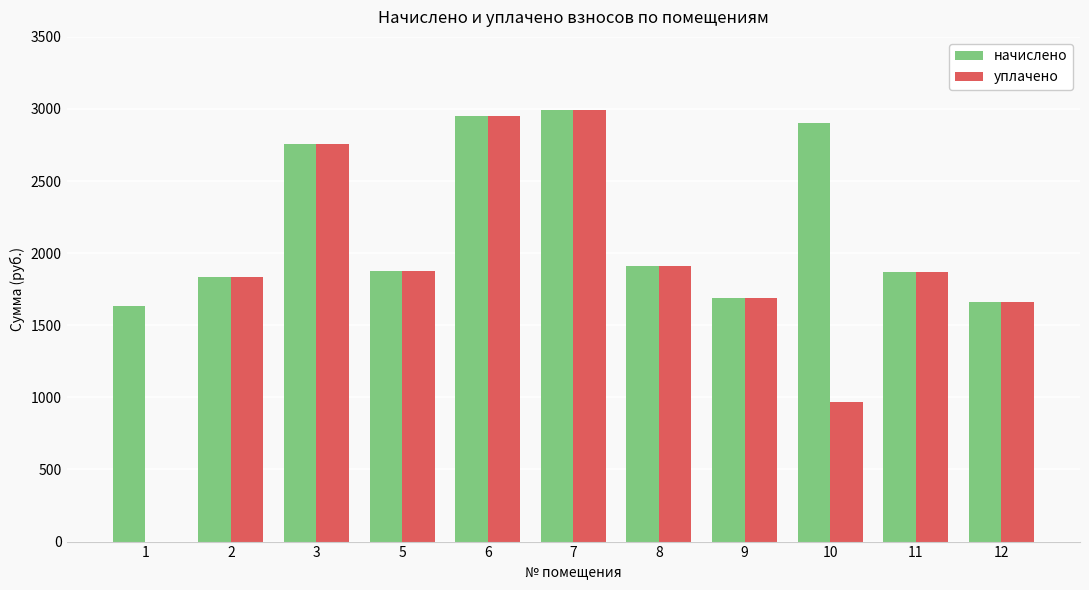

Which series has the largest total across all categories?

начислено